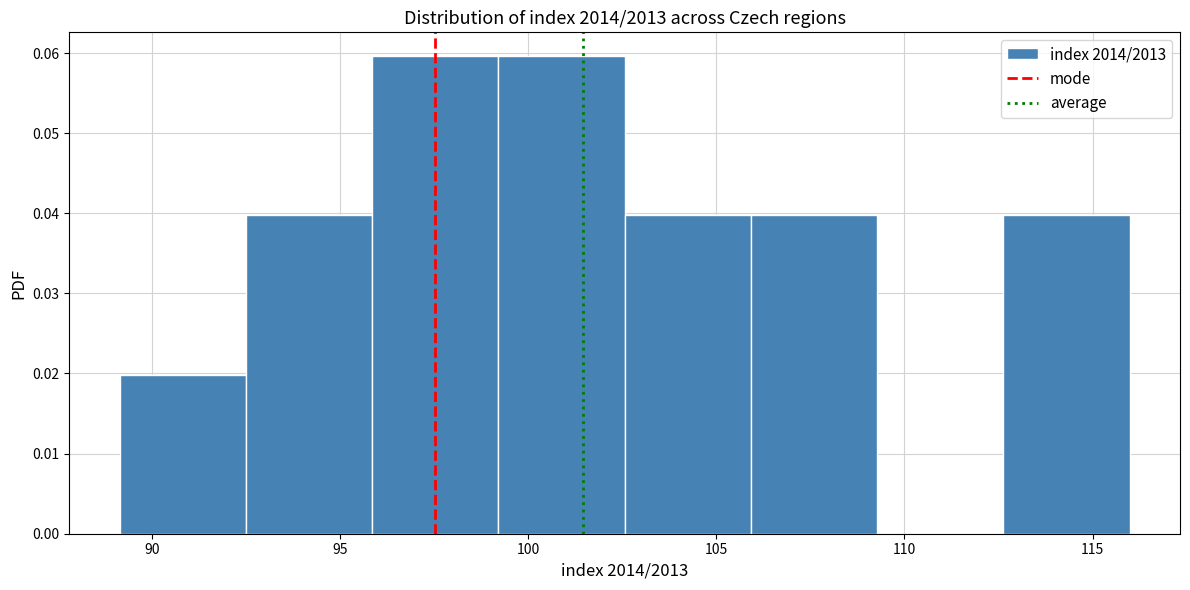

What is the height of the bar covering 92.5 to 96.0 on the x-axis? Neither the bar edges nor the heights are printed on the chart, so give them approximately, as read against the axes.

0.04